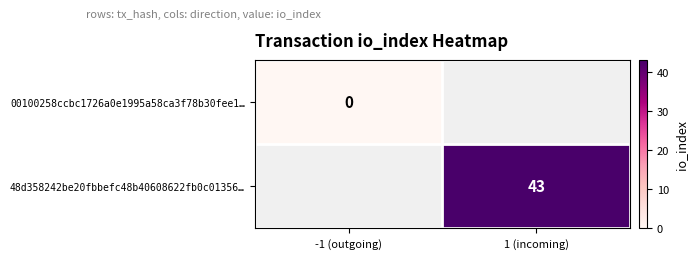

The 48d358242be20fbbefc48b40608622fb0c01356… series shows 43 at 1 (incoming). True or false?

True